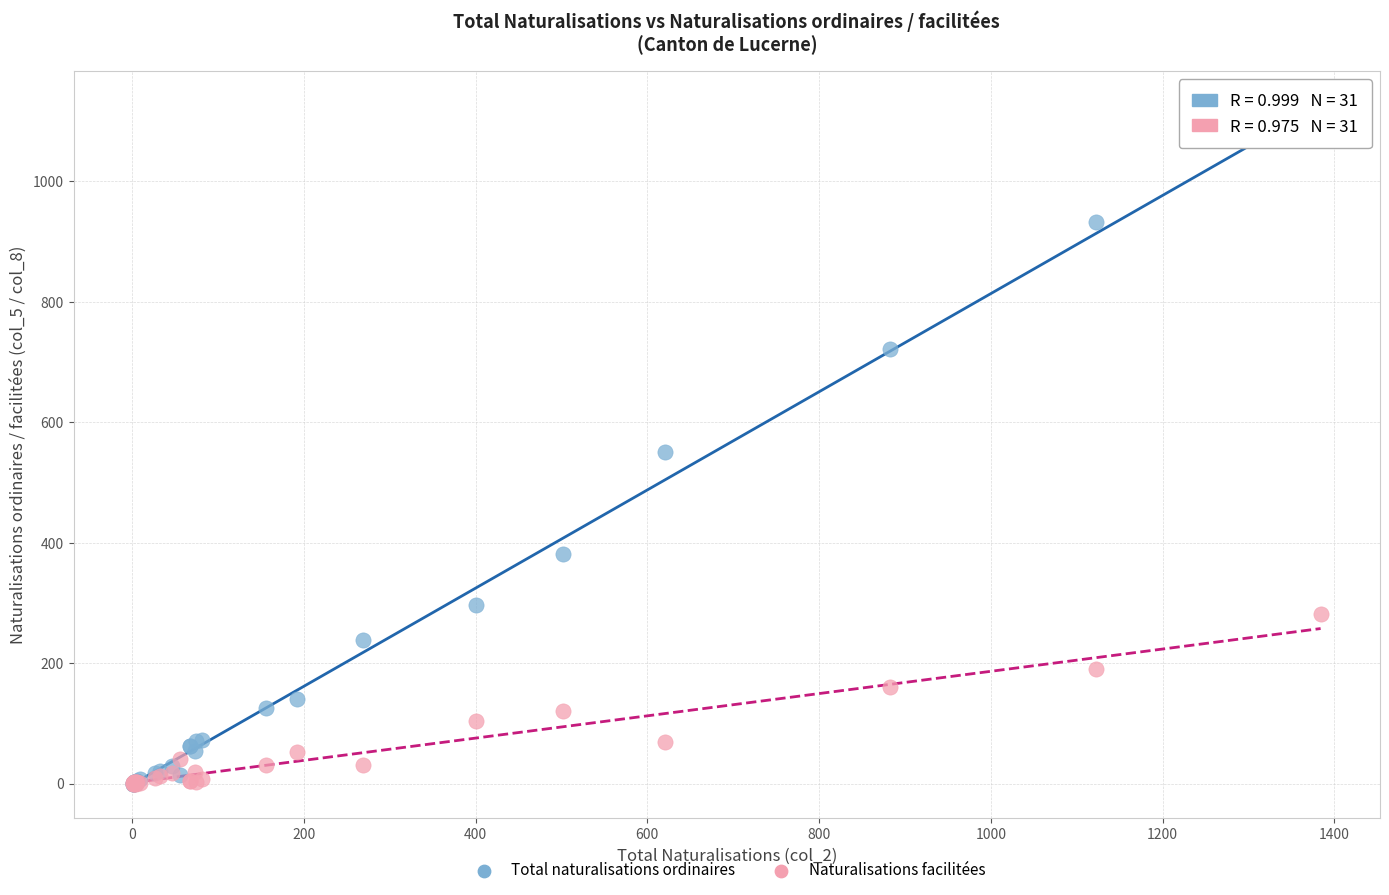

Which series has the widest spread of Y values?

Total naturalisations ordinaires